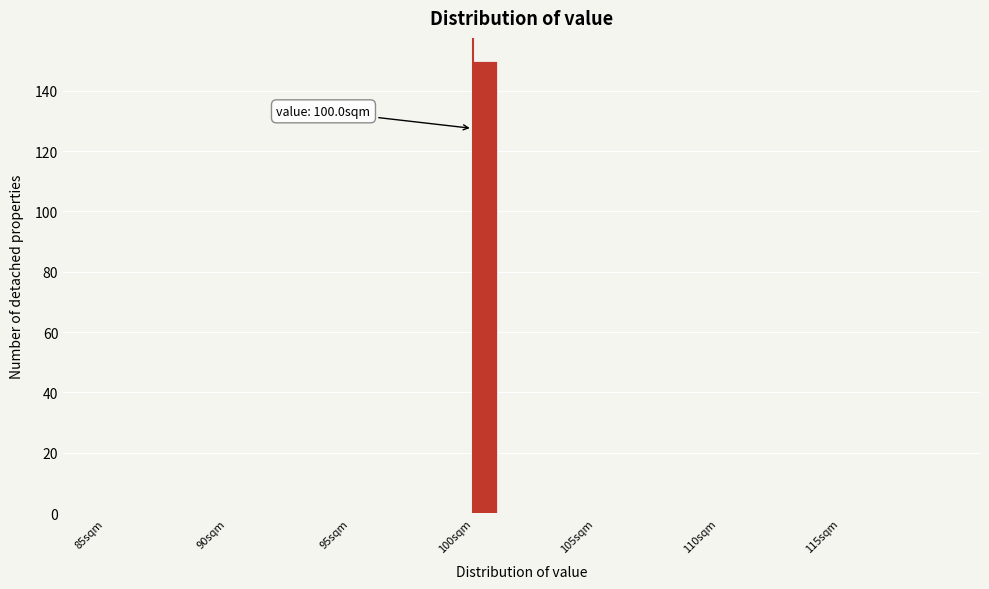

Read against the x-axis, roughly where is the centre of the tallest bar?

100.5